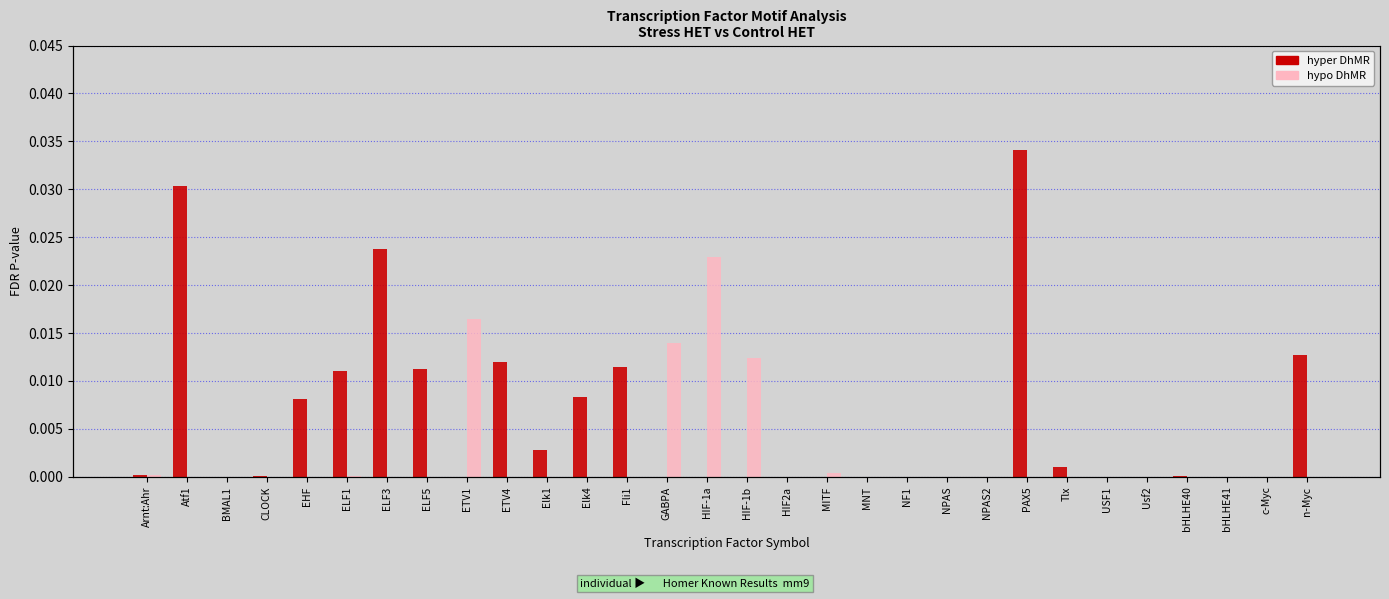

What position from the left is HIF-1a?

15